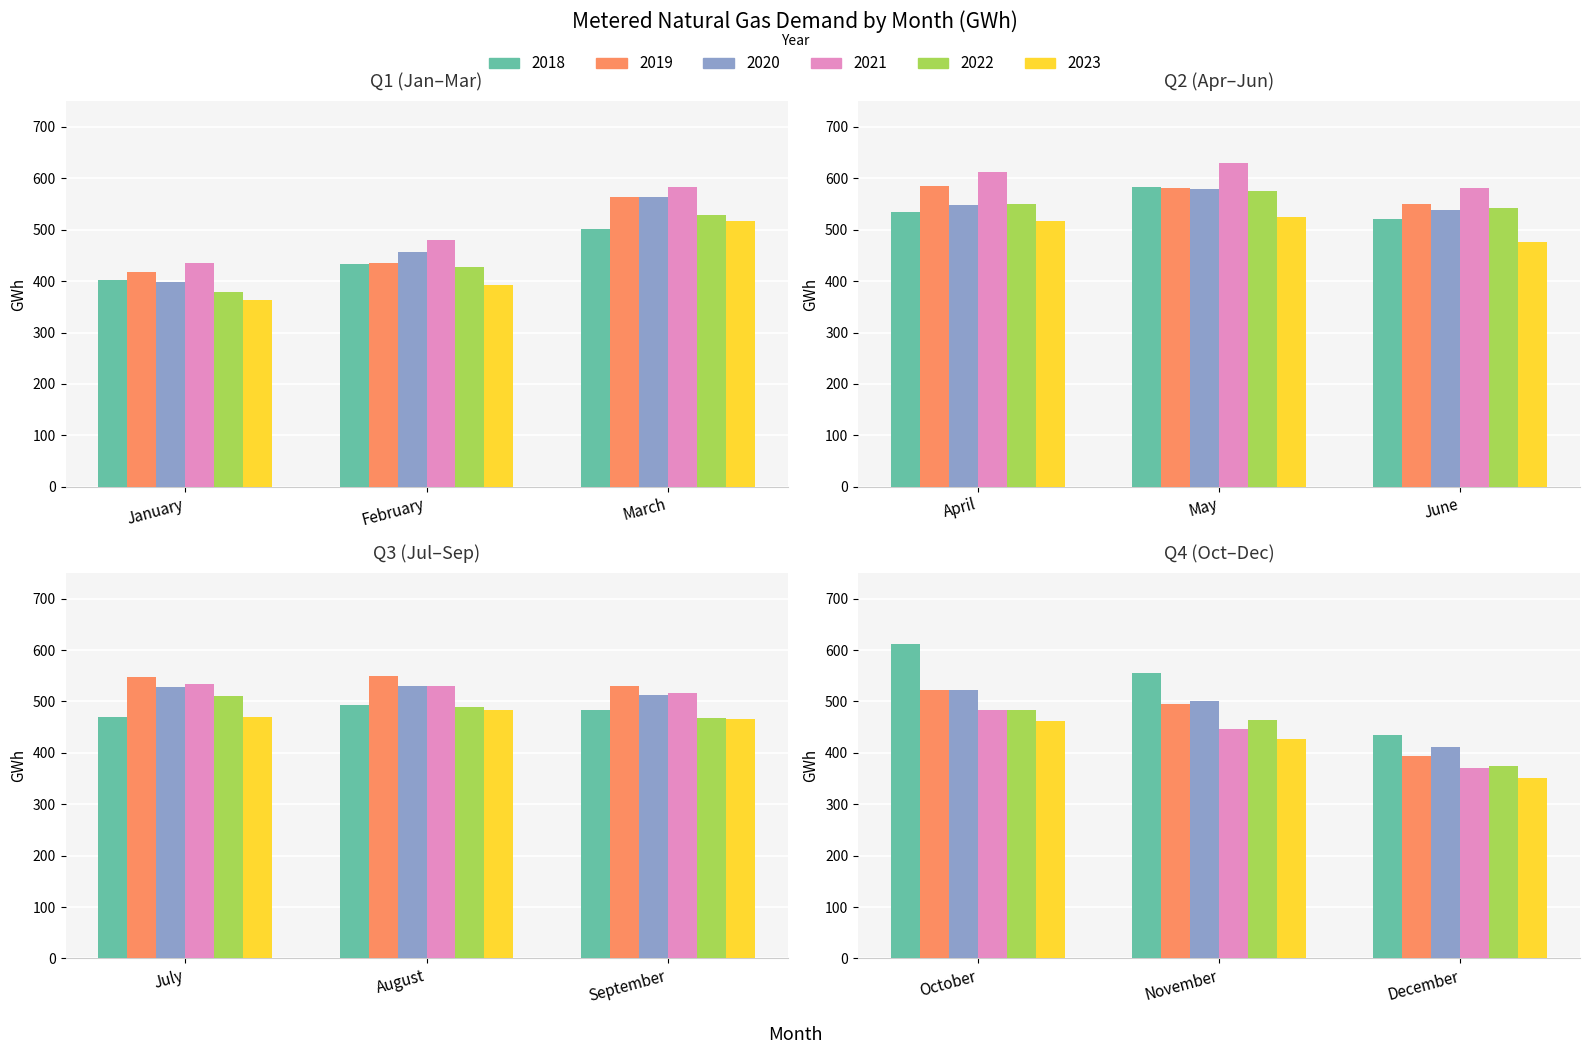

Is the value of 2020 at November greater than the value of 2023 at September?

Yes